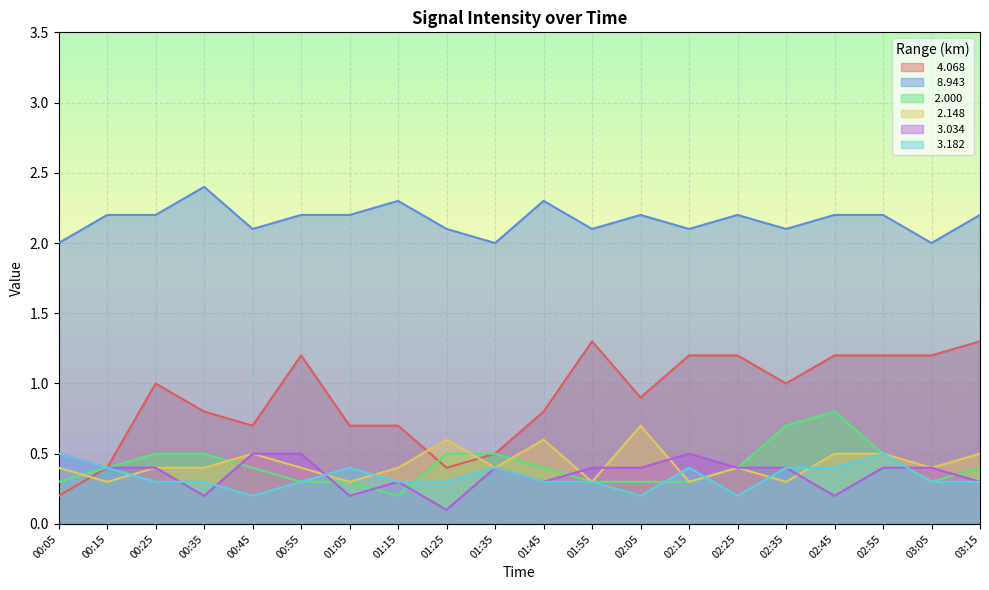

At how many categories does at least one series exceed 2?

17